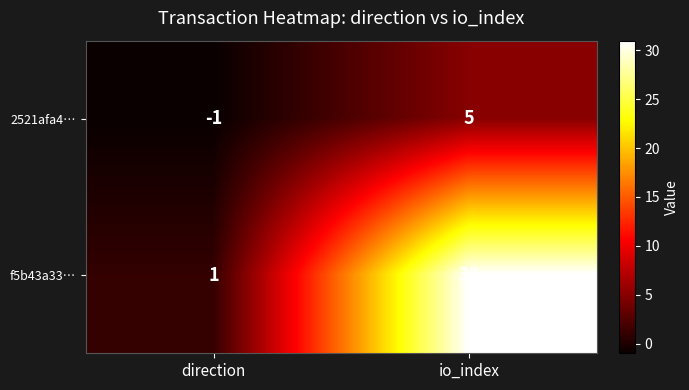

What is the spread (max minus min) of values at io_index?

26